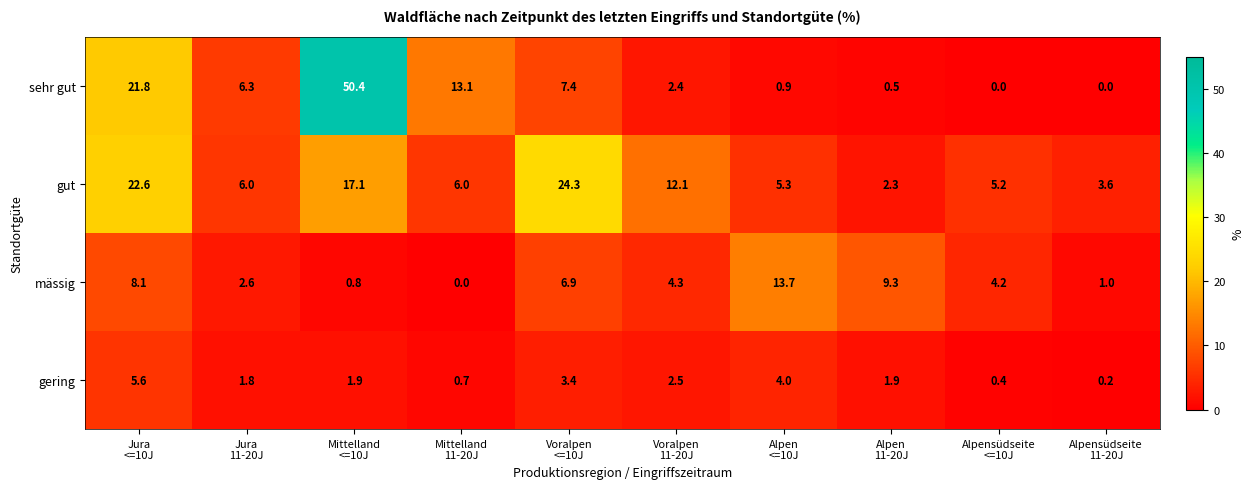

Which series has the largest total across all categories?

gut